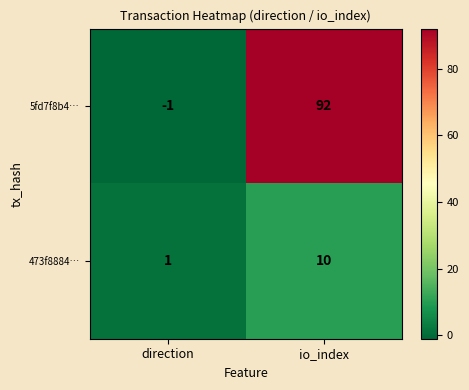

What value does the 473f8884… series have at io_index?

10